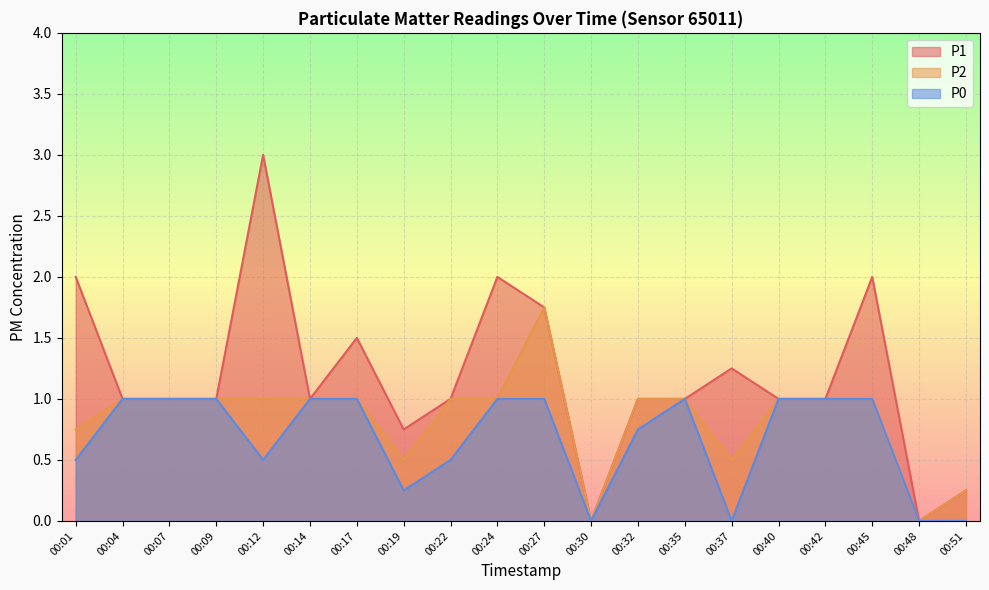

What are all the series names shown in the legend?

P1, P2, P0